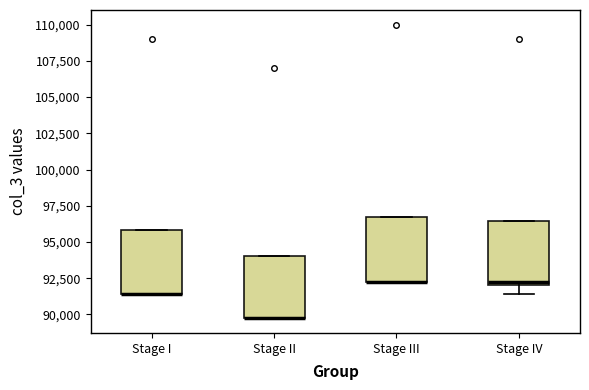

Reading left to right, read every box against the y-axis: the position of its median line, the range the box covers, and the ends of its whiskers. The values are not printed on the chart, so give them approximately, as read against the axis.

Stage I: median 91500 (drawn on the box's lower edge), box 91500 to 96000, whiskers 91500 to 96000
Stage II: median 90000 (drawn on the box's lower edge), box 89500 to 94000, whiskers 89500 to 94000
Stage III: median 92500 (drawn on the box's lower edge), box 92500 to 96500, whiskers 92000 to 96500
Stage IV: median 92500, box 92000 to 96500, whiskers 91500 to 96500